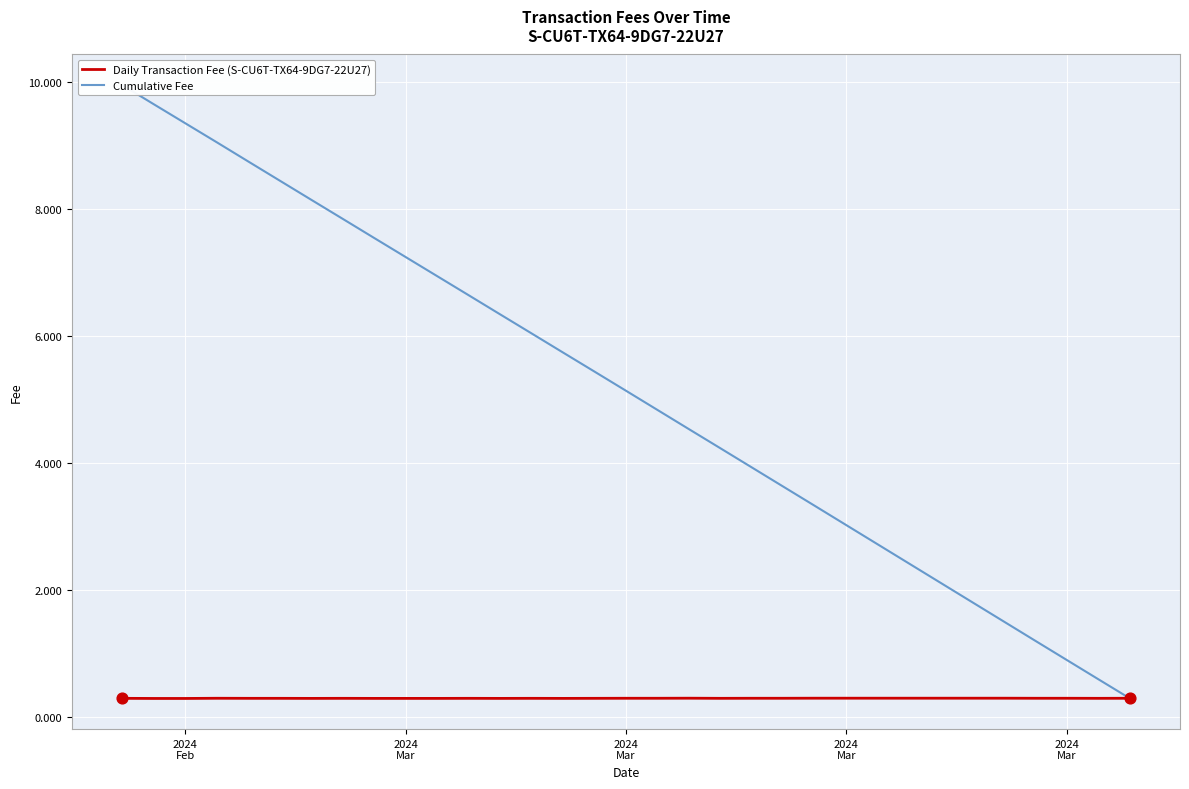

Which series reaches the minimum Y coordinate?

Daily Transaction Fee (S-CU6T-TX64-9DG7-22U27)